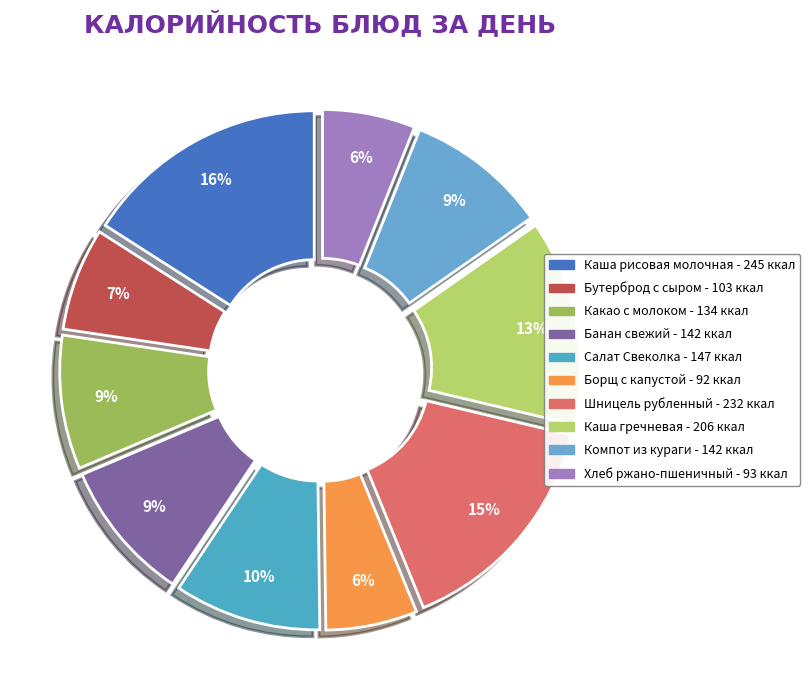

Rank the categories by value from lowest to highest.

Борщ с капустой, Хлеб ржано-пшеничный, Бутерброд с сыром, Какао с молоком, Банан свежий, Компот из кураги, Салат Свеколка, Каша гречневая, Шницель рубленный, Каша рисовая молочная